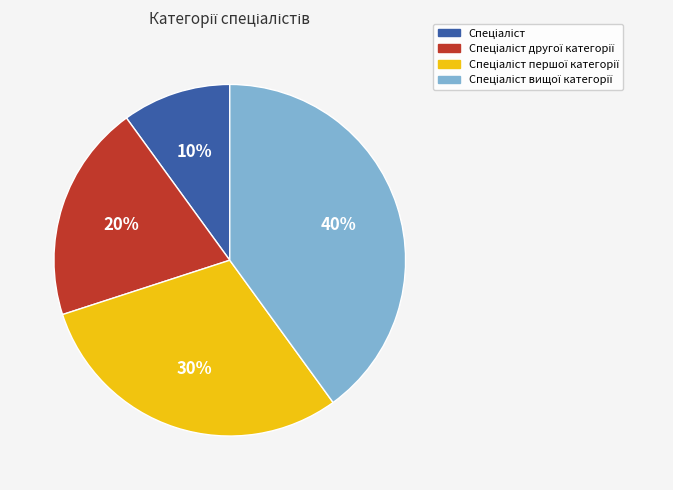

How many slices are in this pie chart?

4